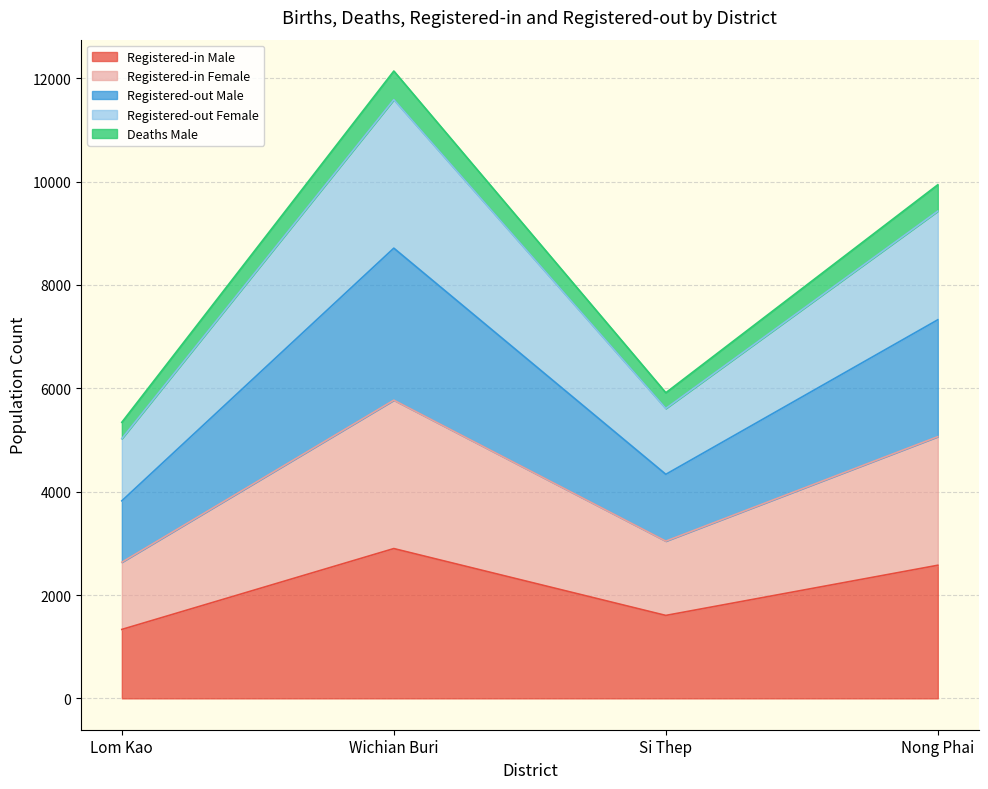

What are all the series names shown in the legend?

Registered-in Male, Registered-in Female, Registered-out Male, Registered-out Female, Deaths Male